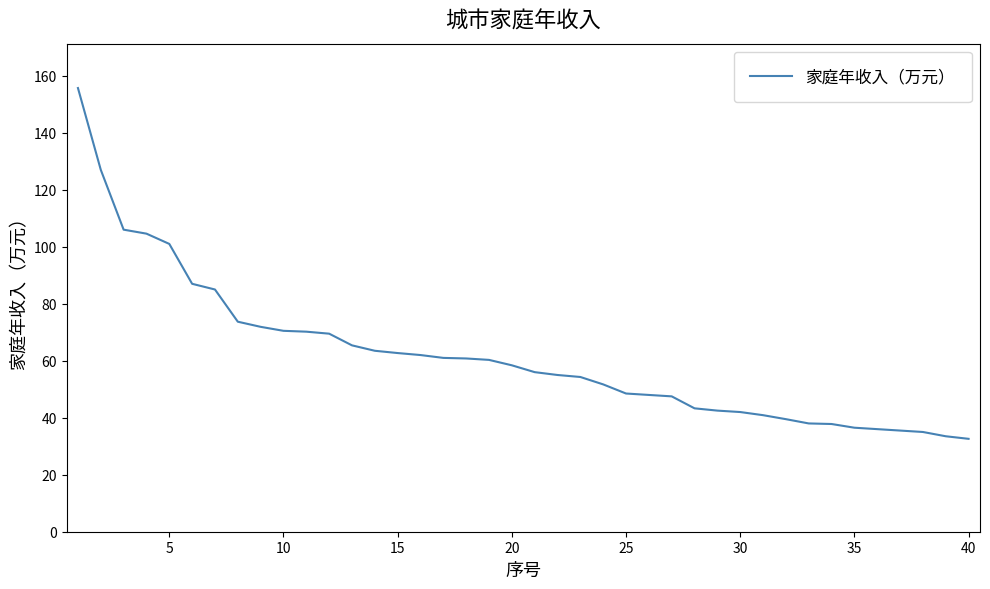

Does the chart display data point markers on the line(s)?

No